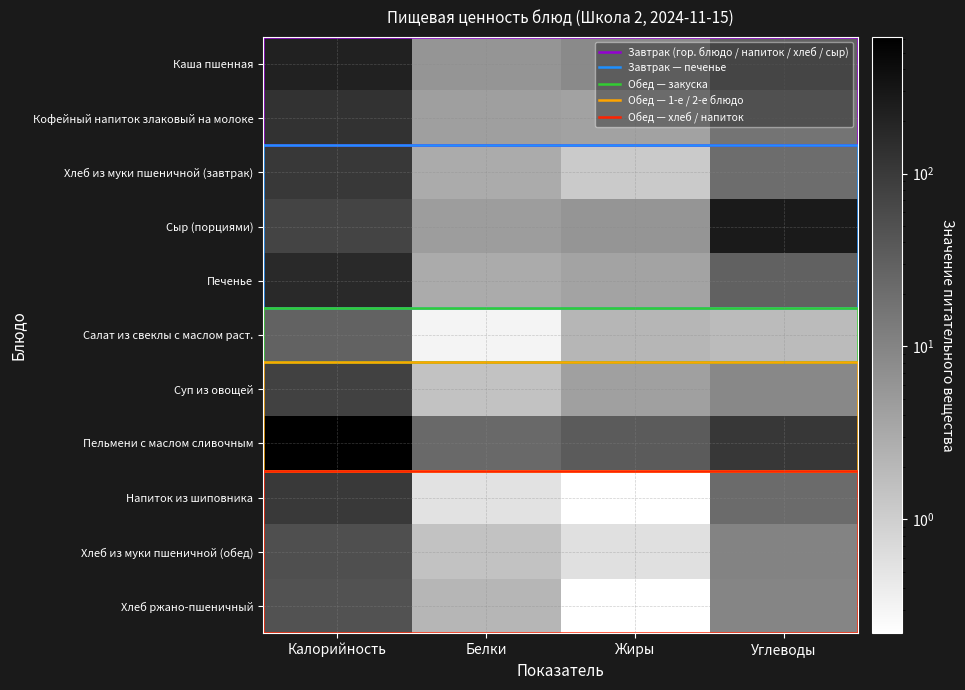

How many distinct data groups are displayed?

11